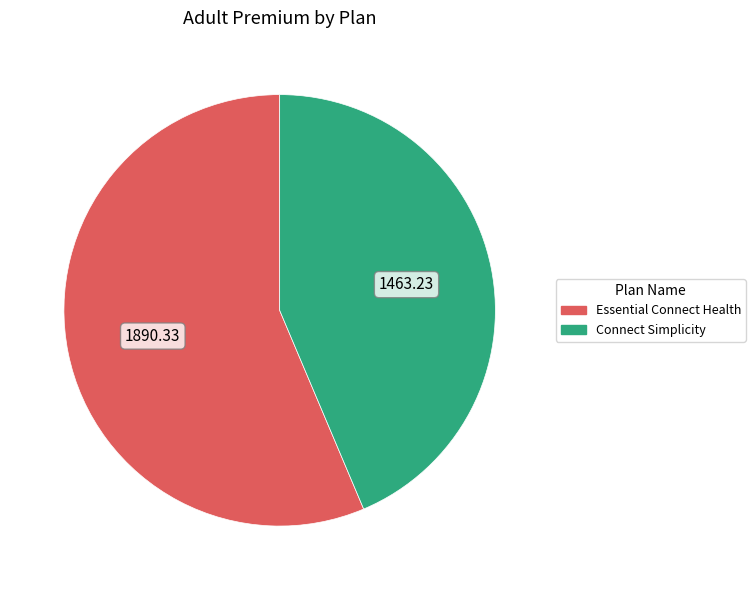

How many segments does this pie chart have?

2